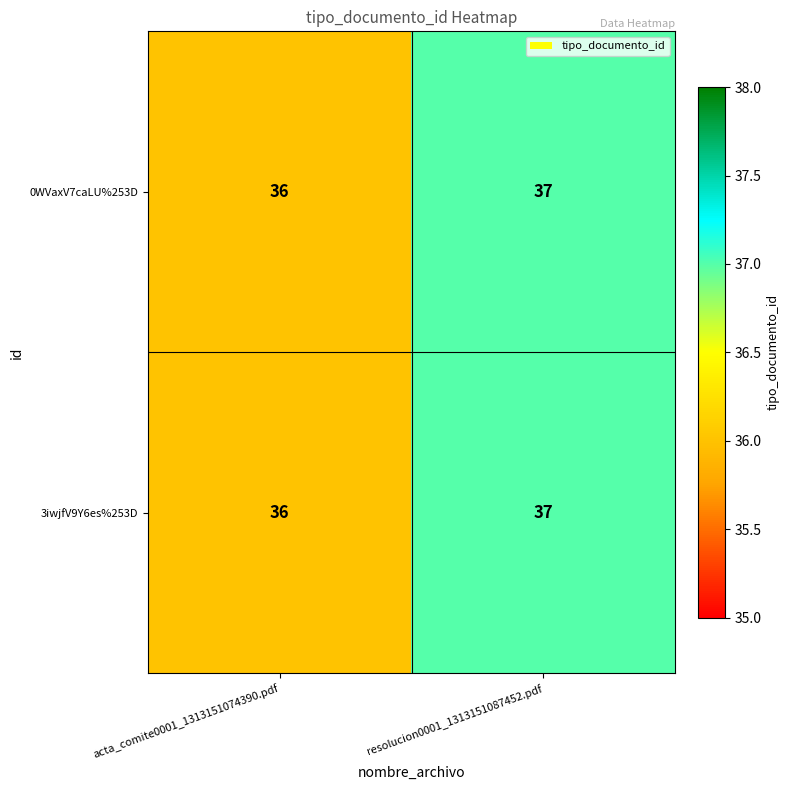

Rank the categories by 3iwjfV9Y6es%253D value from lowest to highest.

acta_comite0001_1313151074390.pdf, resolucion0001_1313151087452.pdf